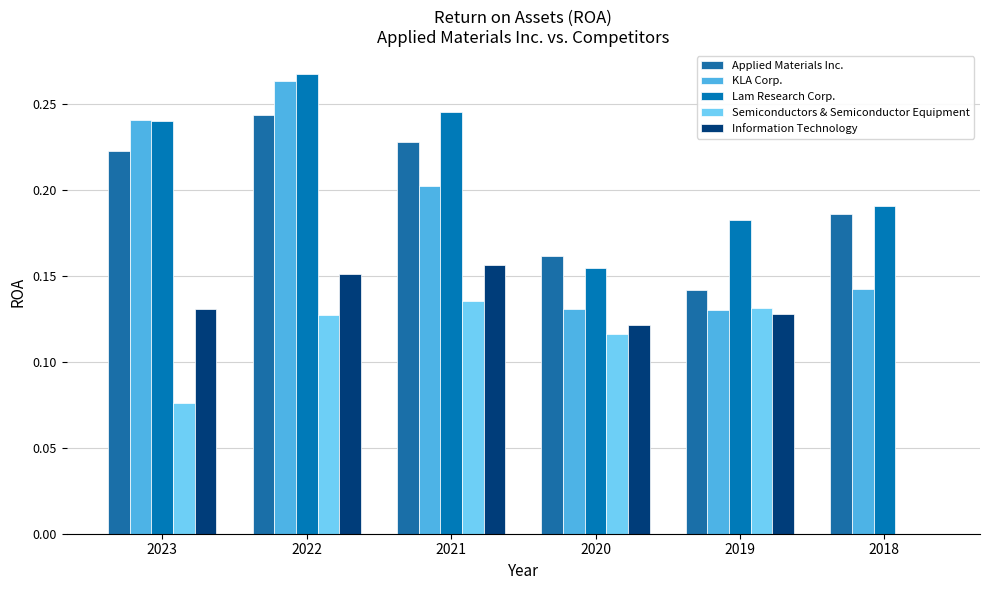

What is the spread (max minus min) of values at 2019?

0.1